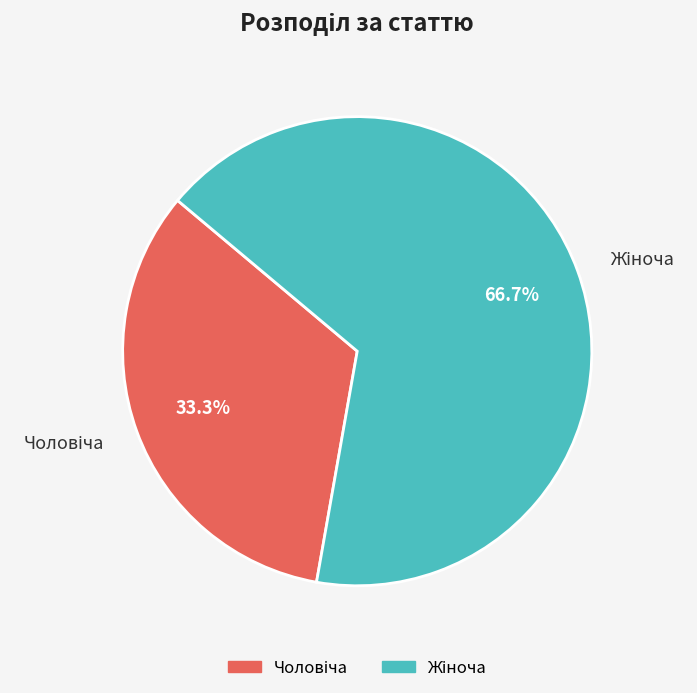

Count the number of slices in the pie.

2